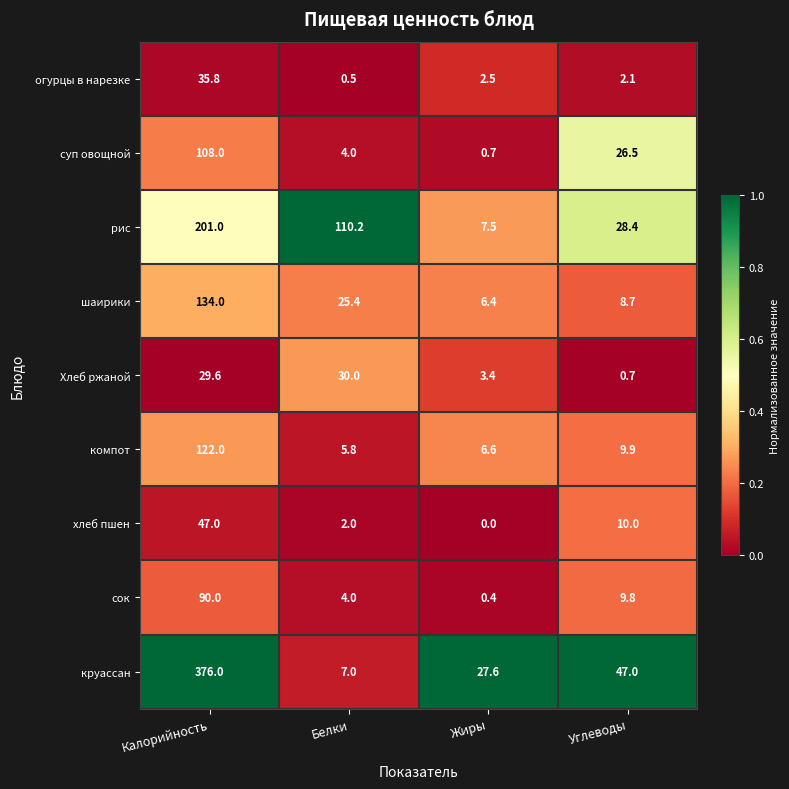

The value of сок at Белки is 5.9. True or false?

False